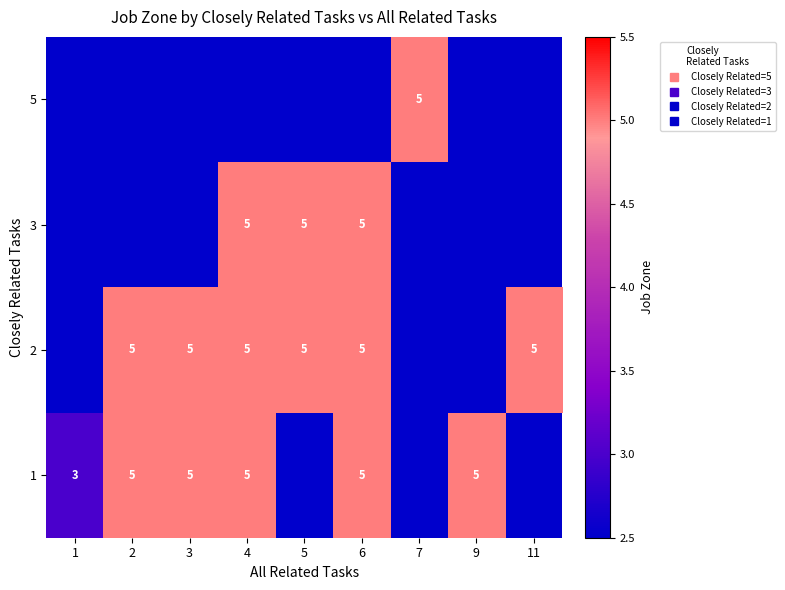

How many categories are shown in the chart?

9